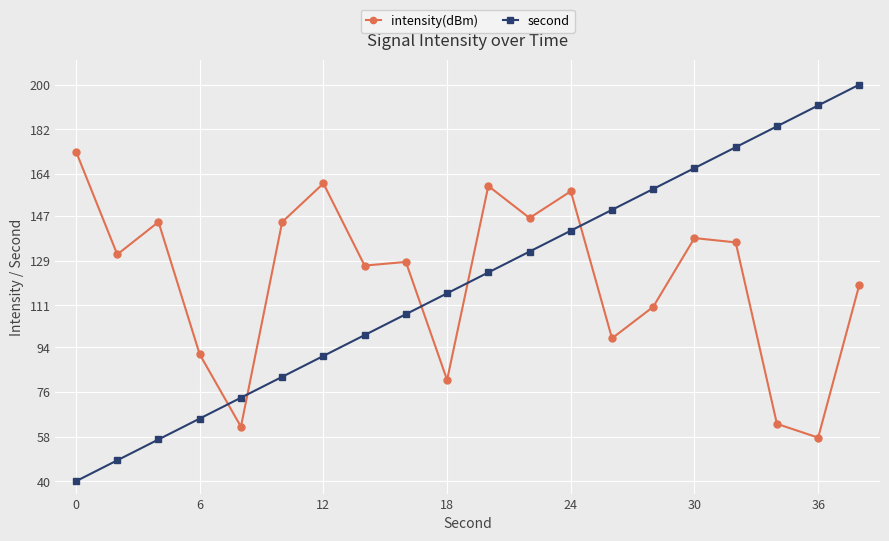

True or false: intensity(dBm) has more than 2 interior local peaks.

True